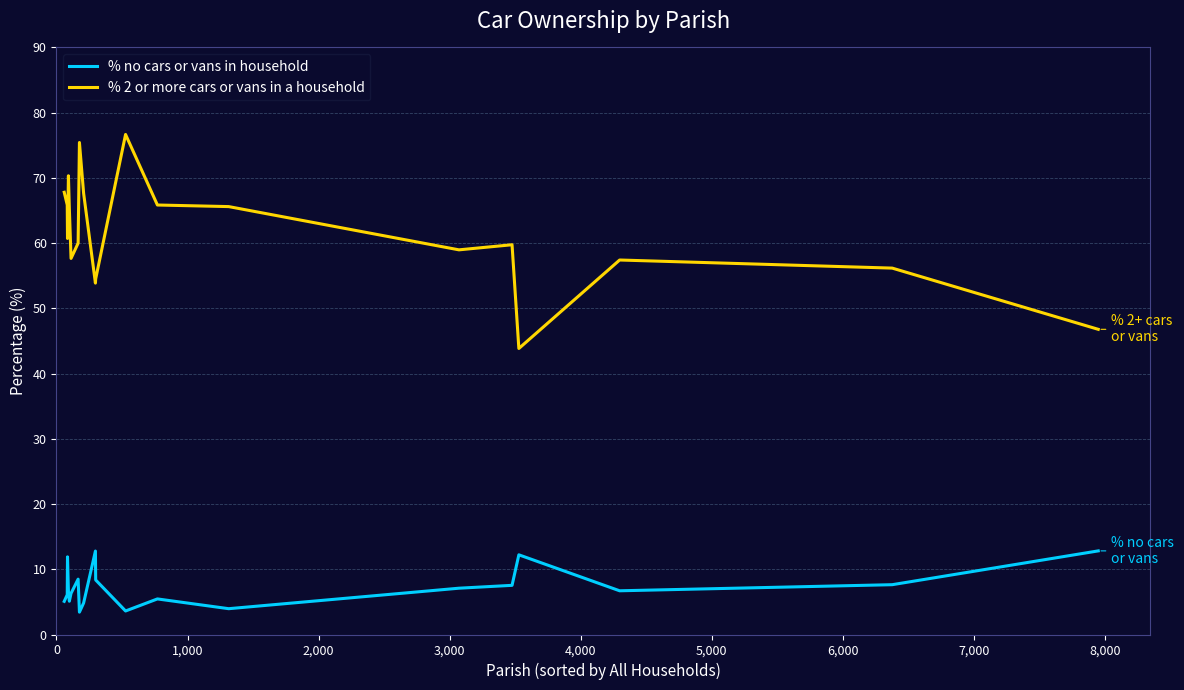

What is the highest value of the % no cars or vans in household series?

12.8